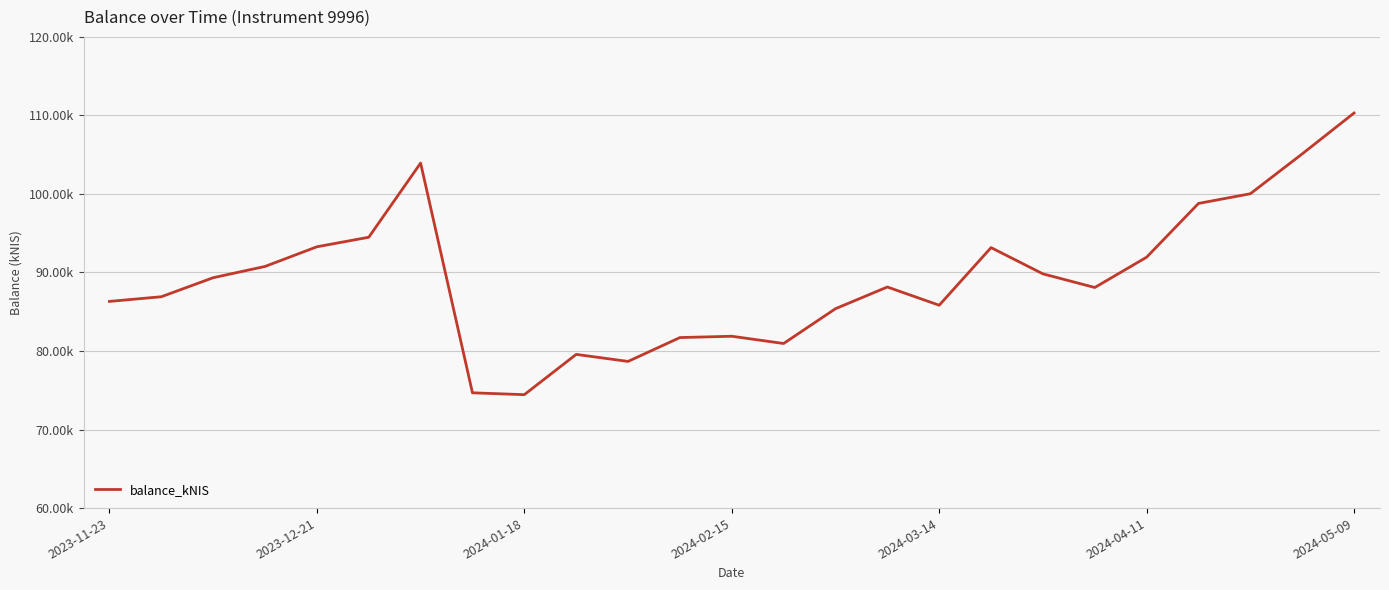

Is this an area chart (filled region under the line)?

No